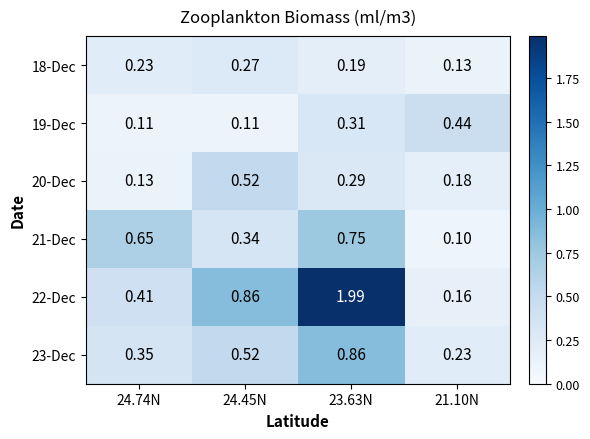

Is the value of 23-Dec at 24.45N greater than the value of 18-Dec at 24.74N?

Yes